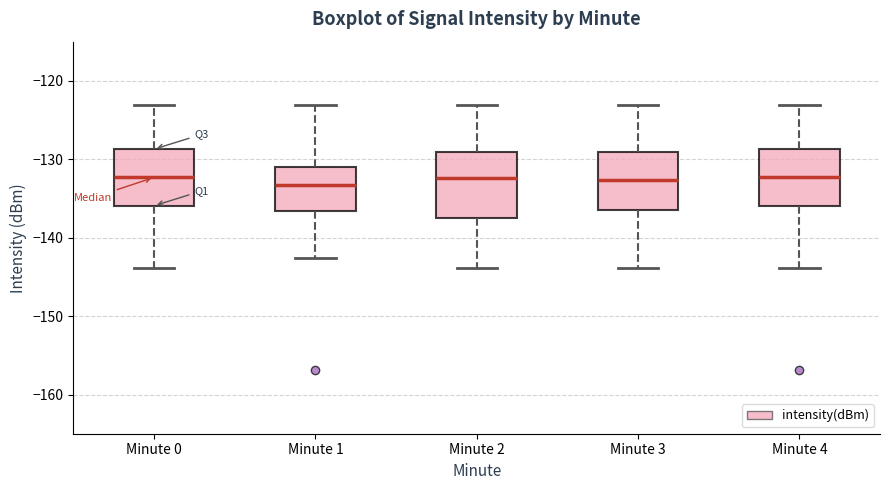

Reading left to right, transcribe this box plot: for each box, give where its median line is, the range the box spans, and where its two whiskers end, as read against the y-axis. The values are not printed on the chart, so give them approximately, as read against the axis.

Minute 0: median -132, box -136 to -129, whiskers -144 to -123
Minute 1: median -133, box -137 to -131, whiskers -143 to -123
Minute 2: median -132, box -138 to -129, whiskers -144 to -123
Minute 3: median -133, box -136 to -129, whiskers -144 to -123
Minute 4: median -132, box -136 to -129, whiskers -144 to -123